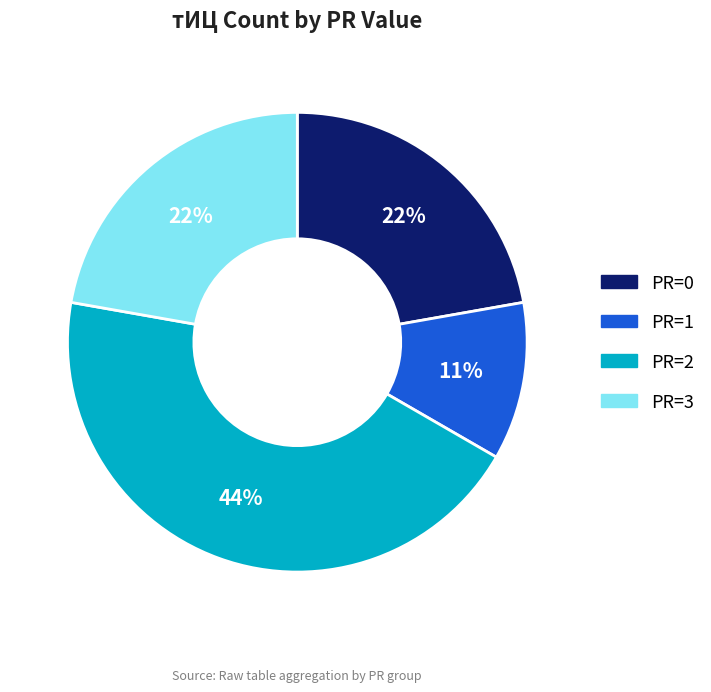

To the nearest percent, what is the difference between the largest and smallest slice percentages?

33%